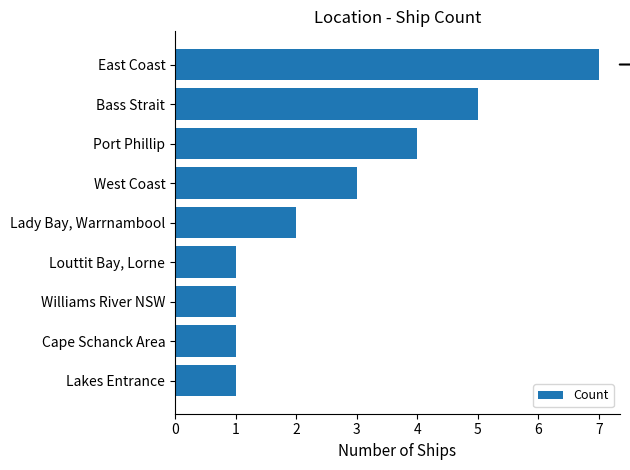

The value at Lakes Entrance is 1. True or false?

True